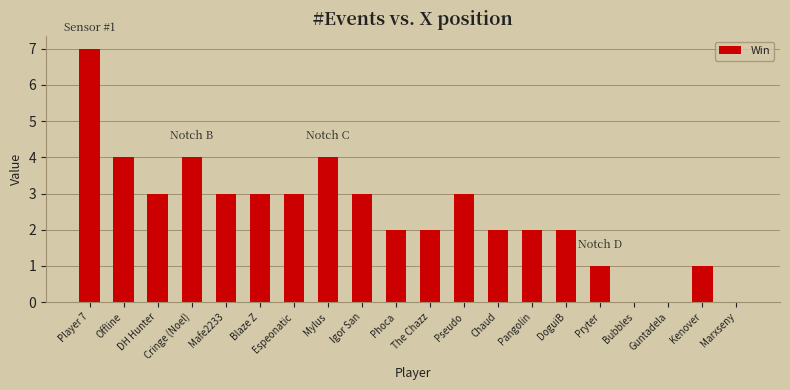

The chart shows a value of 0 at Bubbles. True or false?

True